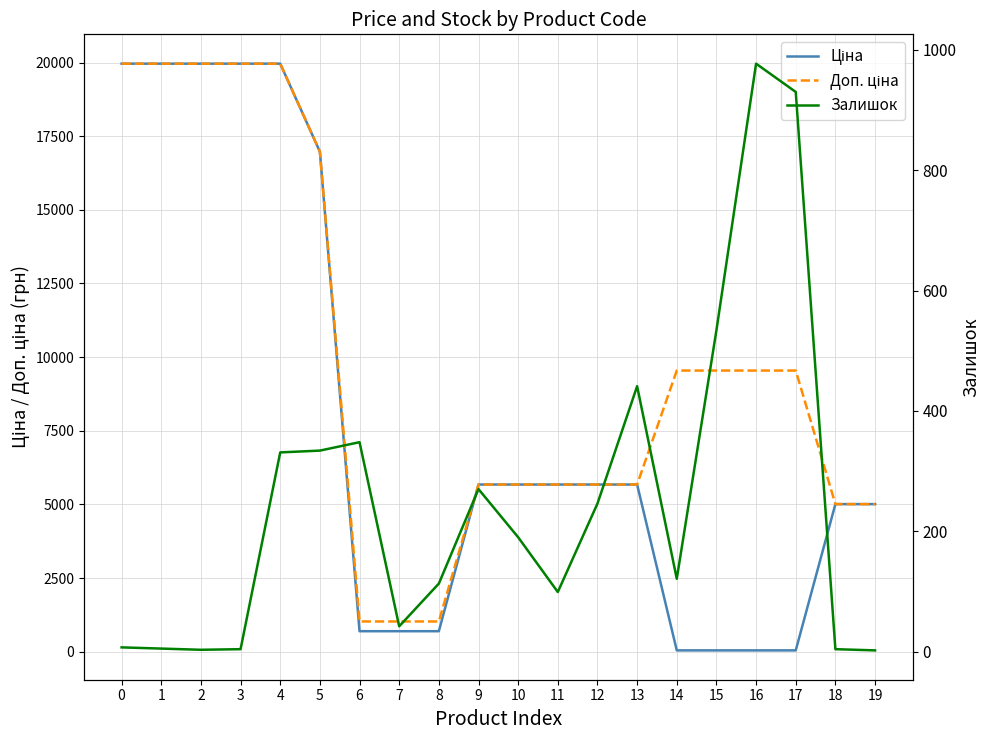

Rank the series by their maximum value, from lowest to highest.

Залишок, Ціна, Доп. ціна